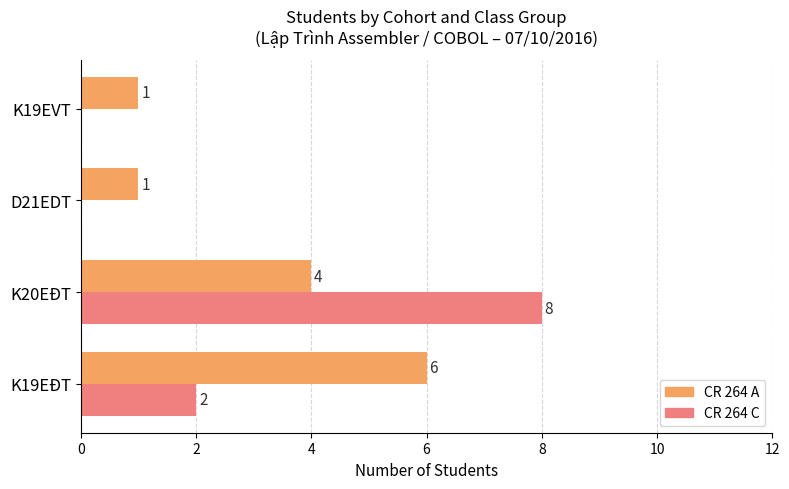

The value of CR 264 A at K20EĐT is 4. True or false?

True